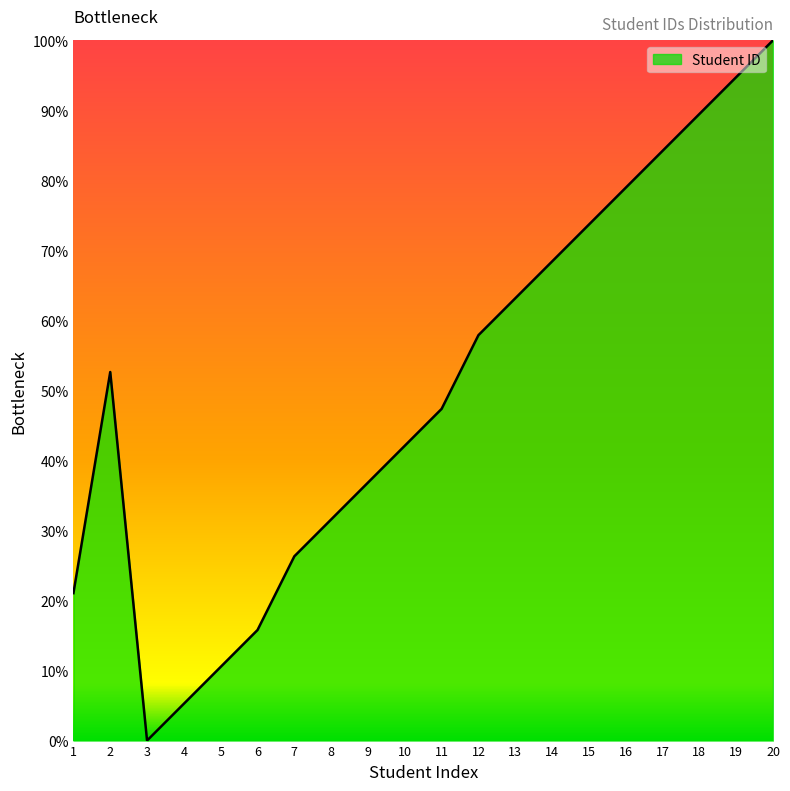

List the labels in order of value, largest first.

20, 19, 18, 17, 16, 15, 14, 13, 12, 2, 11, 10, 9, 8, 7, 1, 6, 5, 4, 3